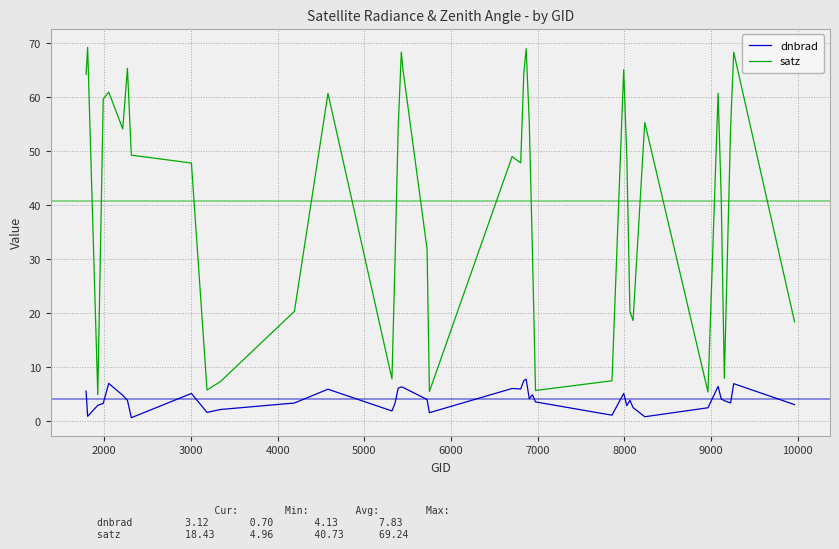

What is the difference between the second highest and minimum values in the dnbrad series?

6.9